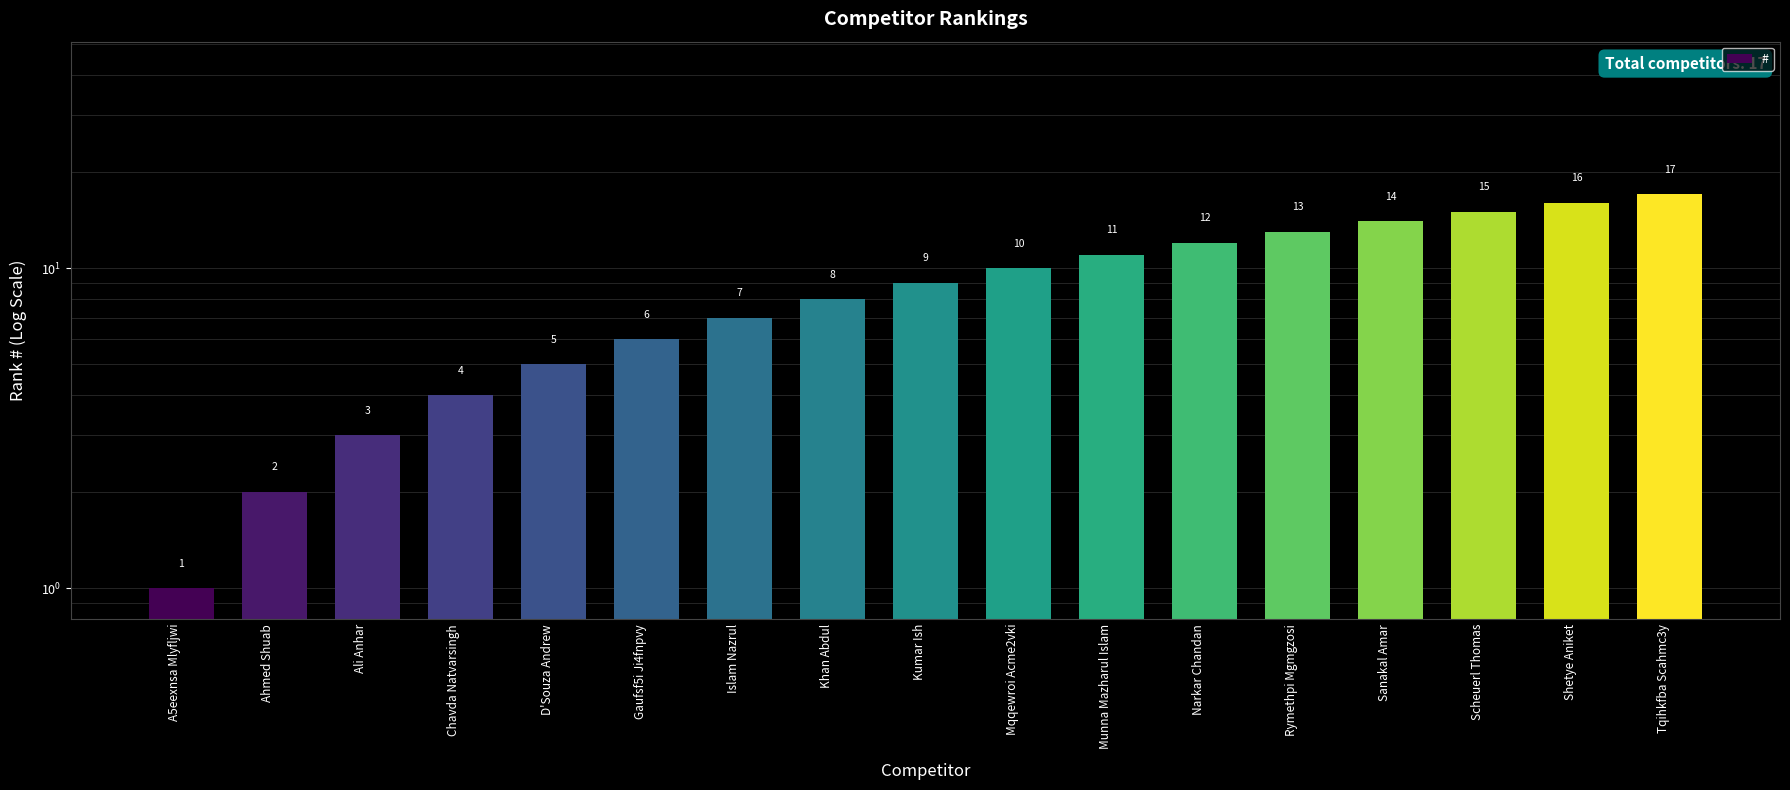

What is the label of the 16th bar from the right?

Ahmed Shuab